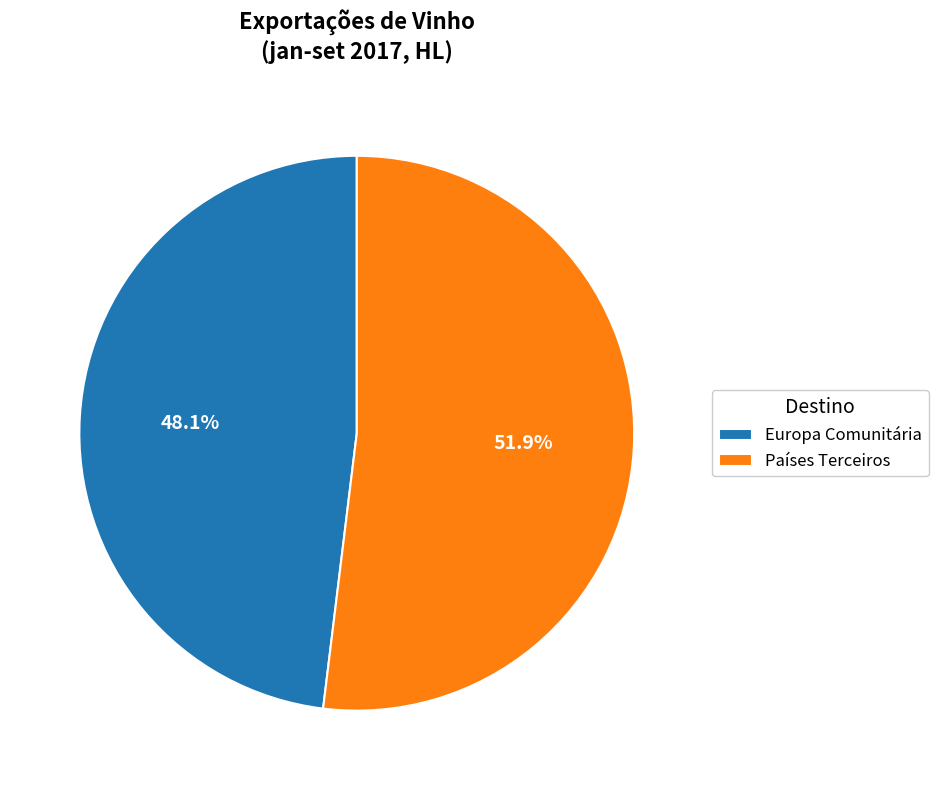

To the nearest percent, what is the average slice percentage?

50%